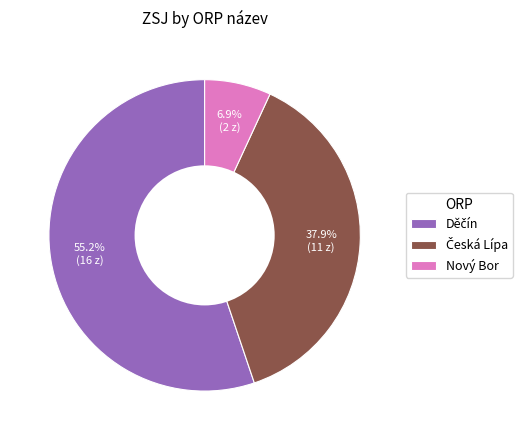

Does Nový Bor represent more than half of the total?

No